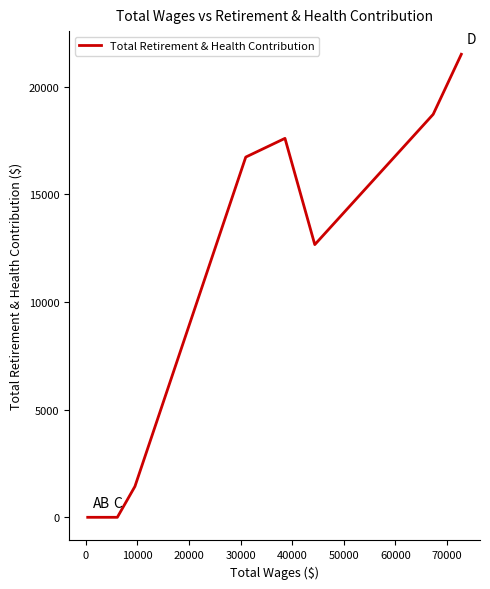

How many lines are shown in the chart?

1